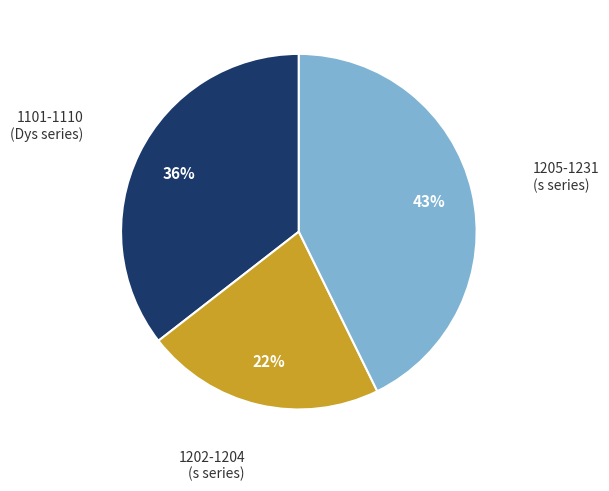

Does any single category account for the majority?

No